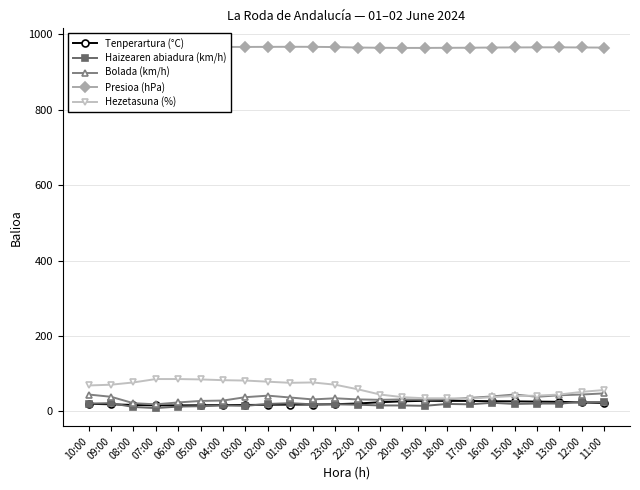

At which label does Presioa (hPa) first exceed 966?

10:00